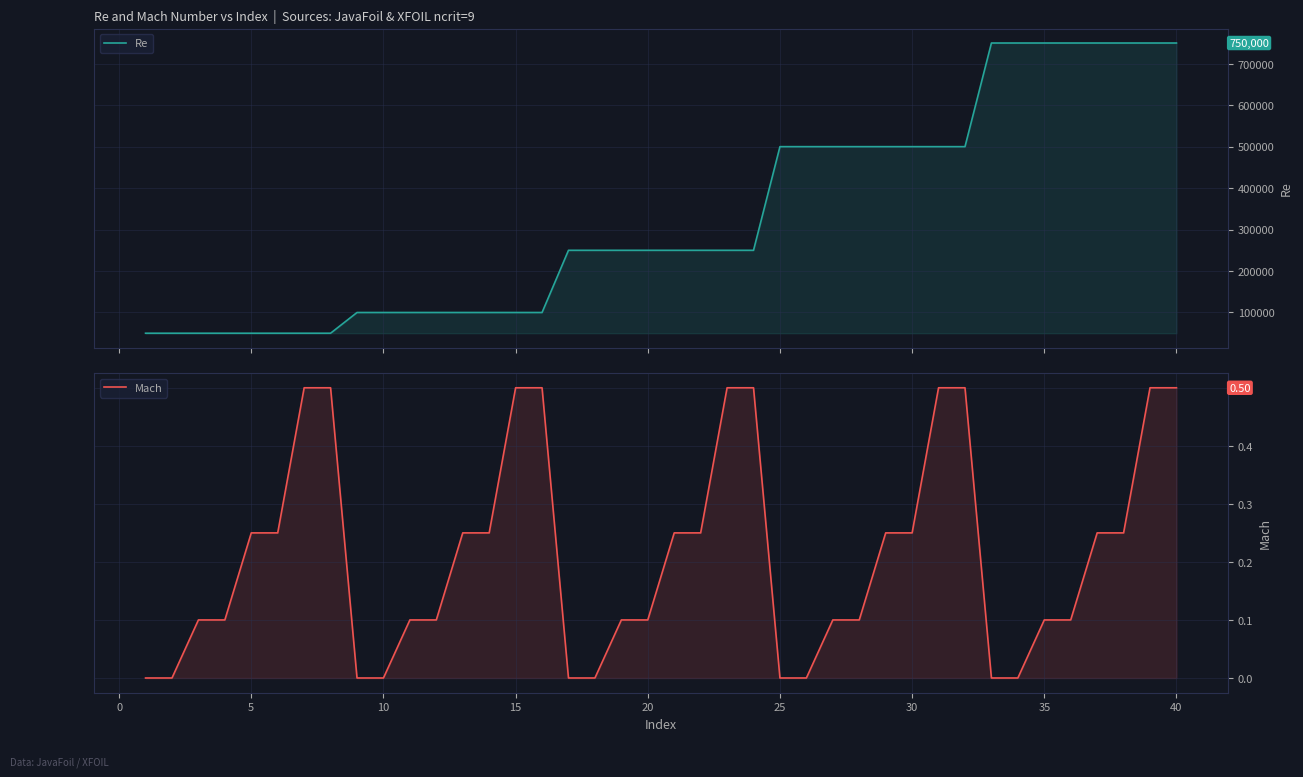

How many data points in Re are above 250000?

16